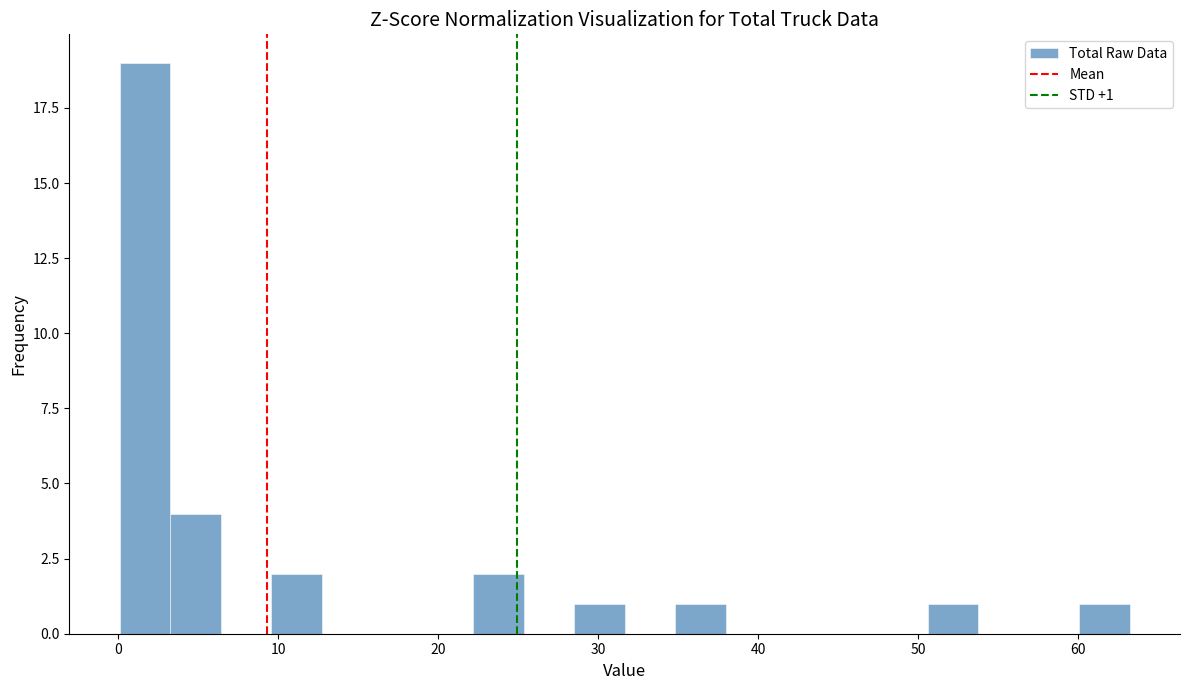

Read against the x-axis, roughly where is the centre of the tallest bar?

2